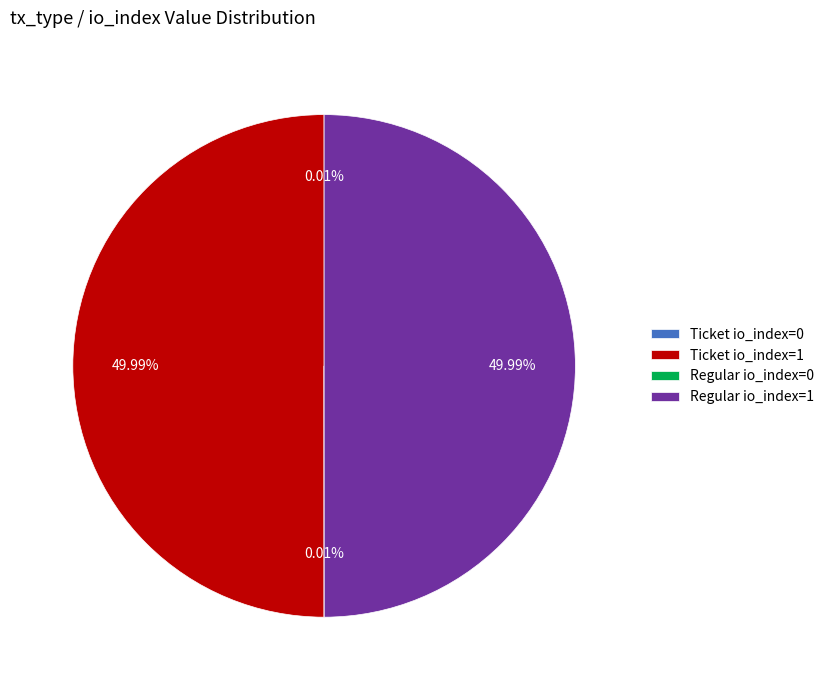

Between Ticket io_index=1 and Ticket io_index=0, which is larger?

Ticket io_index=1